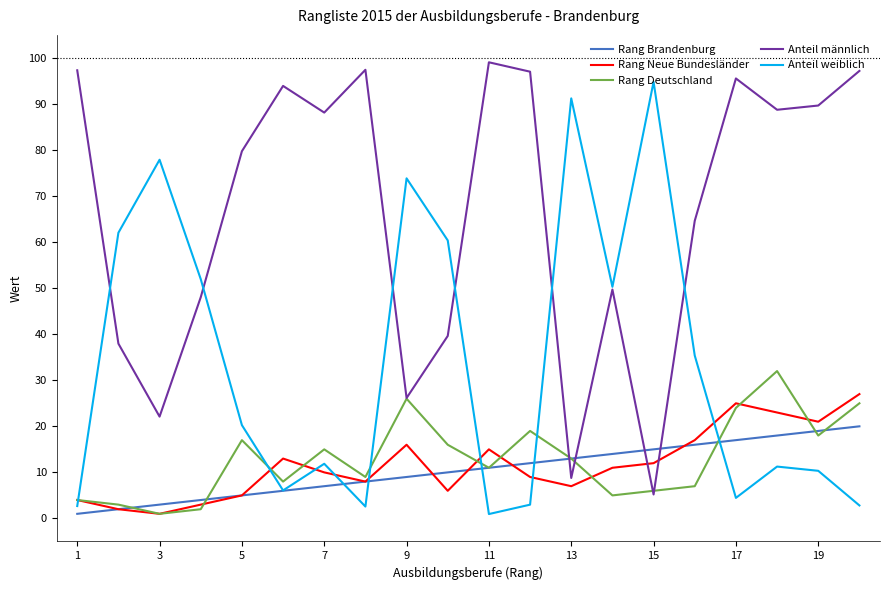

What is the maximum value for Rang Brandenburg?

20.0